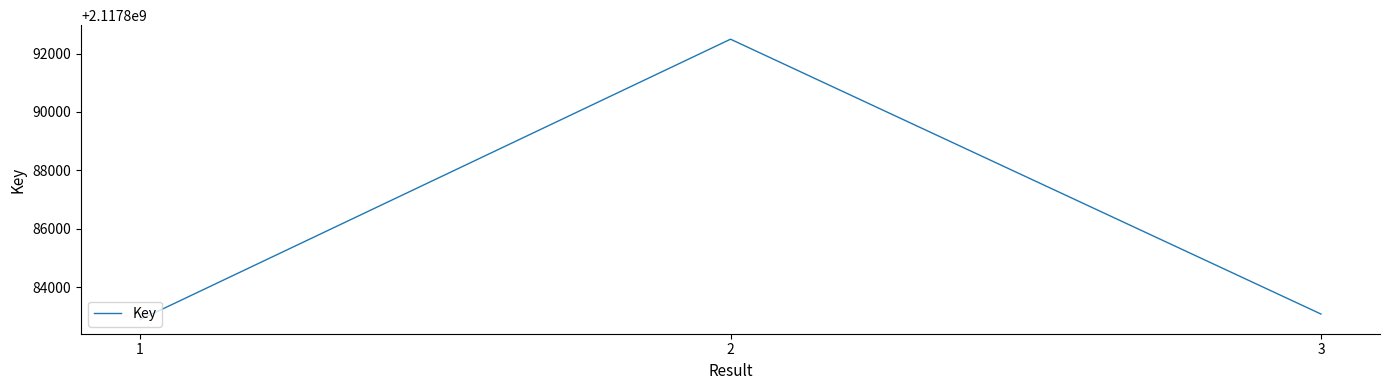

Which has a higher value, 2 or 1?

2